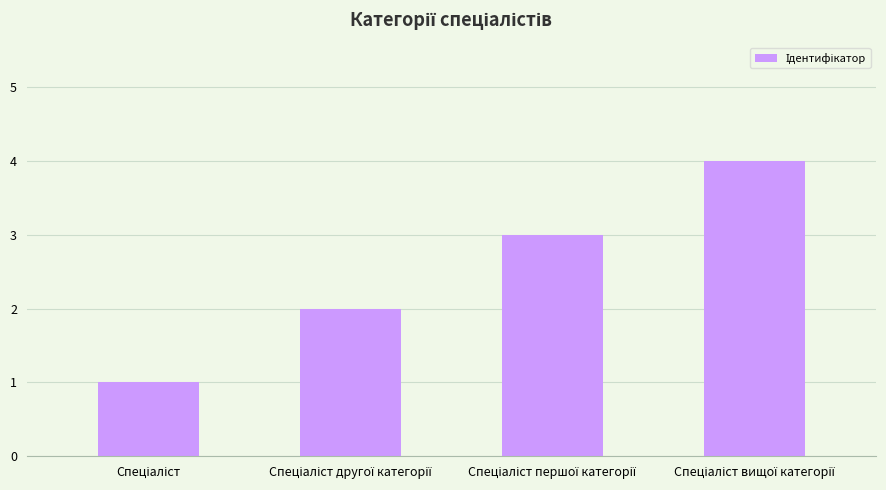

What is the difference between the maximum and minimum values?

3